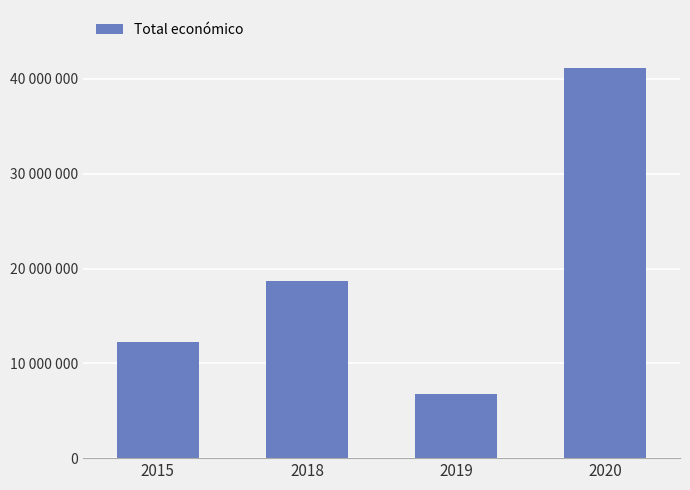

Read the value at 2015.

12248013